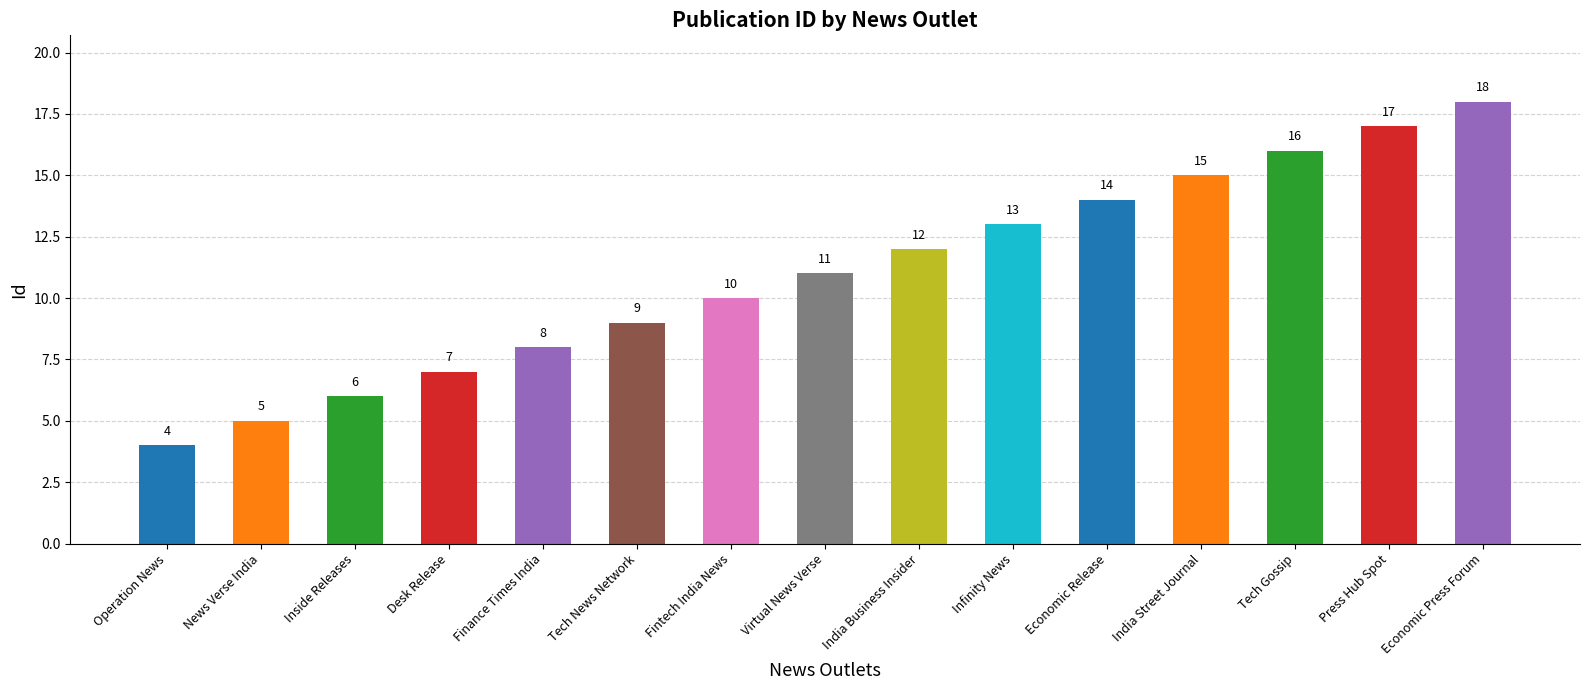

Which category has the lowest value across all series?

Operation News